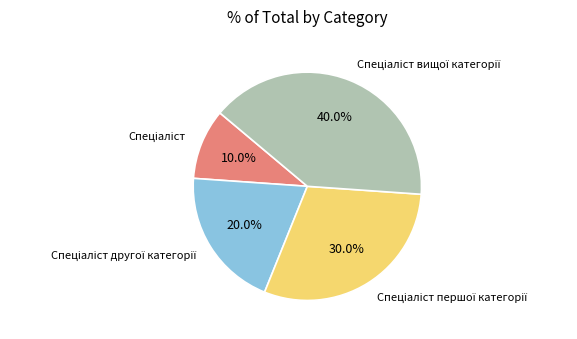

Count the number of slices in the pie.

4